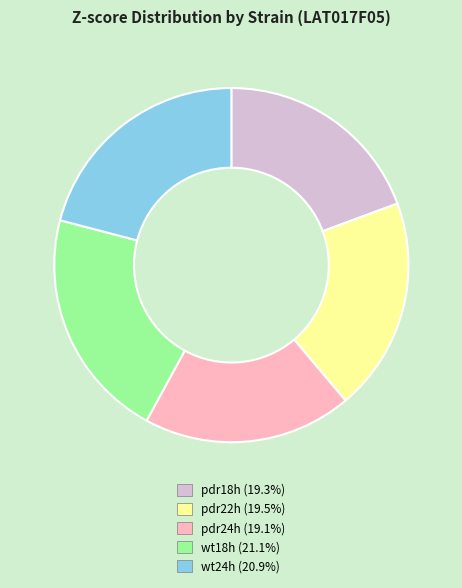

Is it true that pdr24h is 6% of the pie?

False